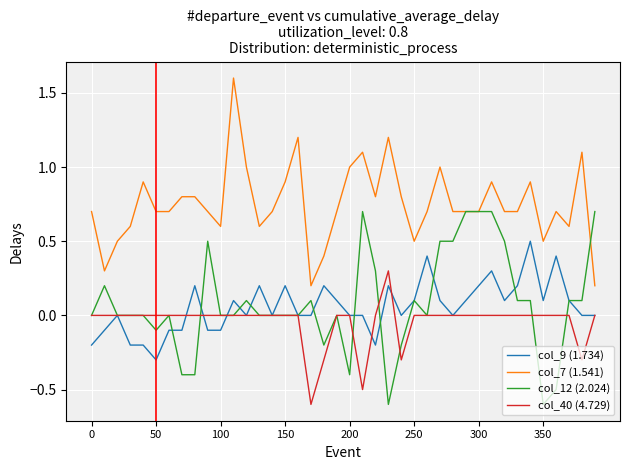

What is the lowest value of the col_40 (4.729) series?

-0.6